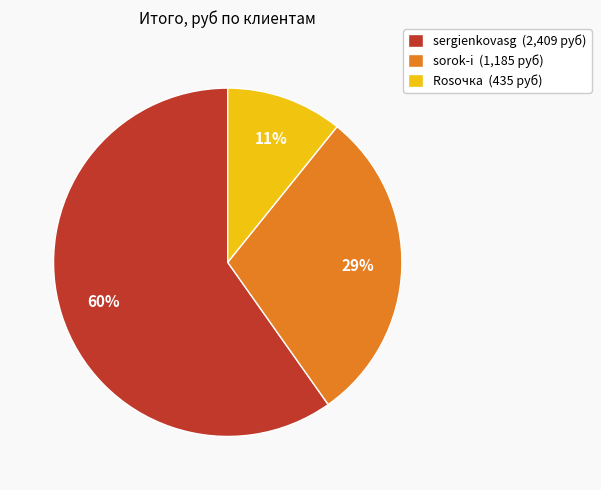

How many slices are in this pie chart?

3